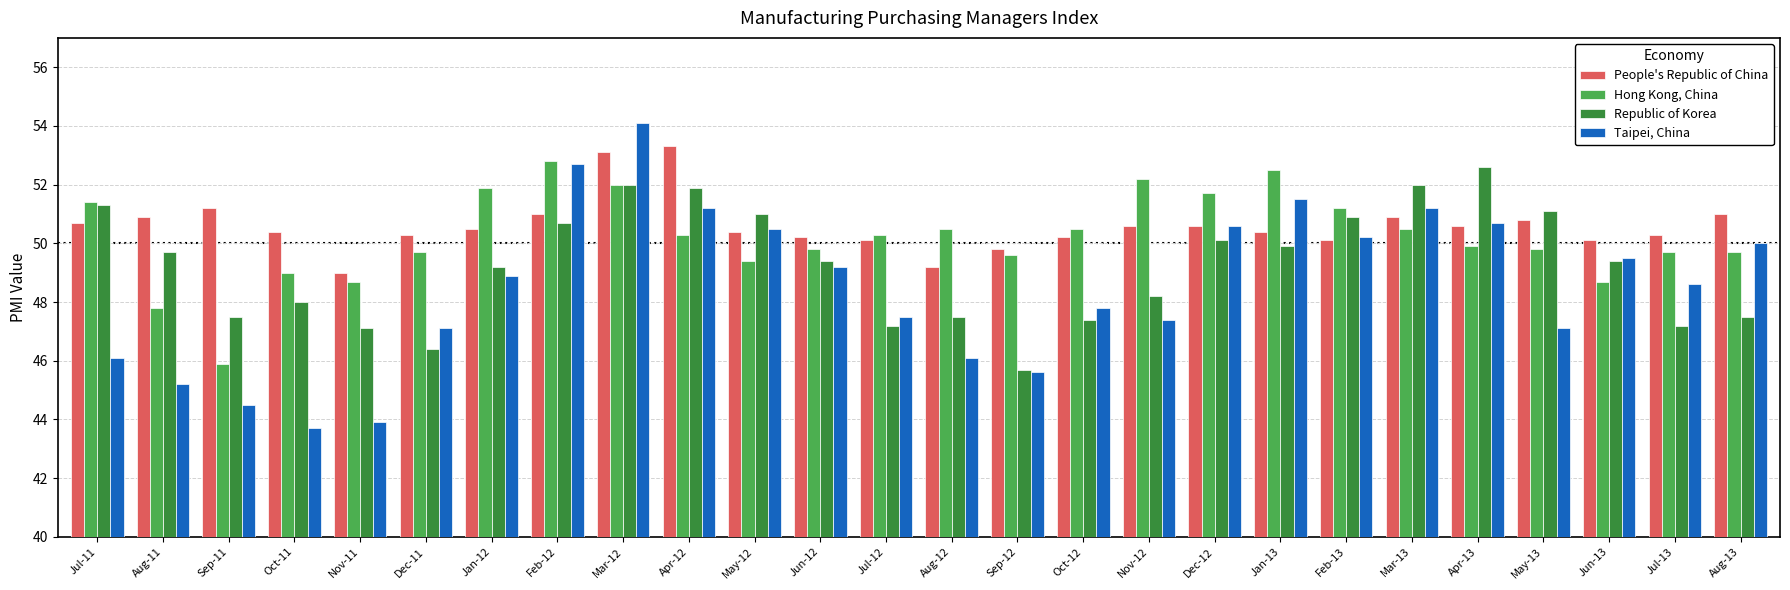

Rank the series at Jul-11 from lowest to highest value.

Taipei, China, People's Republic of China, Republic of Korea, Hong Kong, China